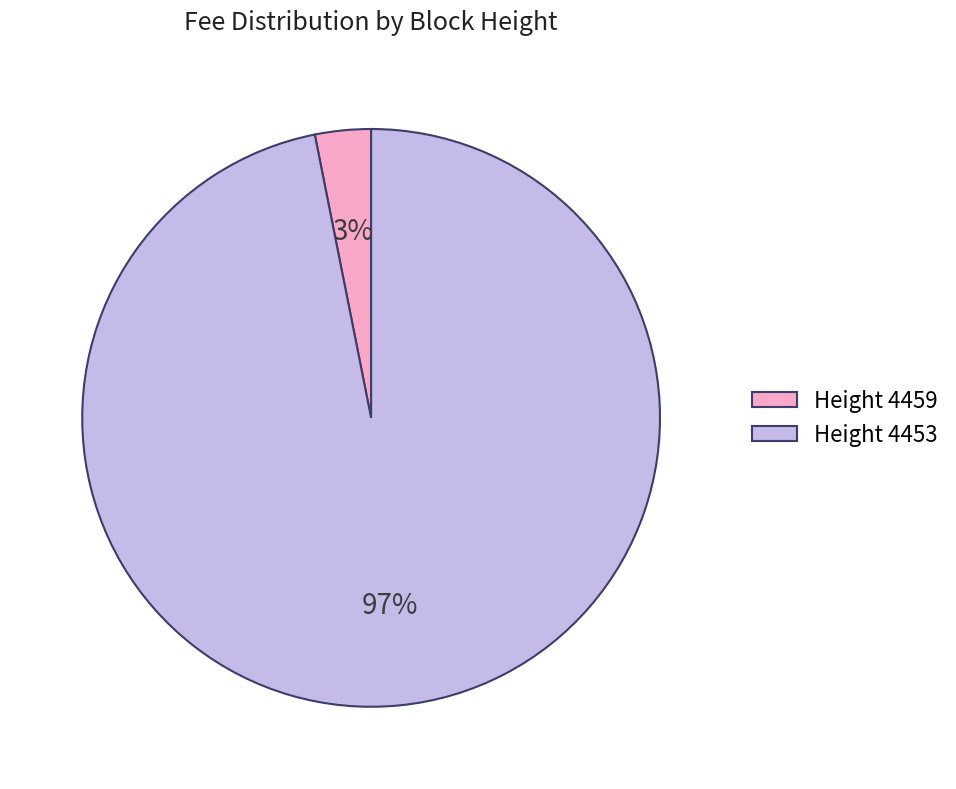

Does any single category account for the majority?

Yes